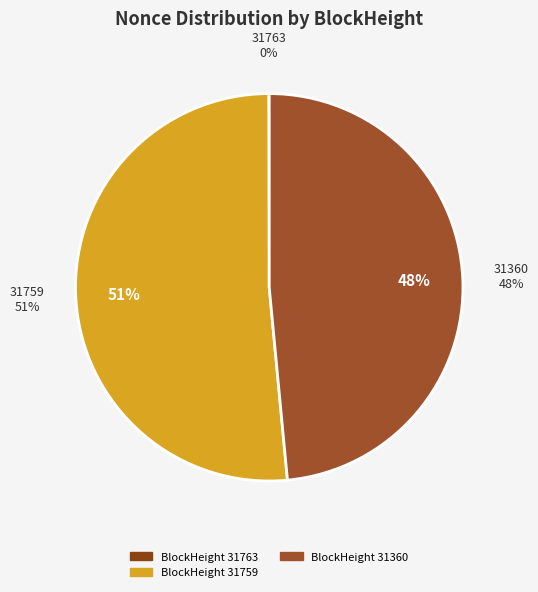

What is the largest slice in the pie chart?

31759